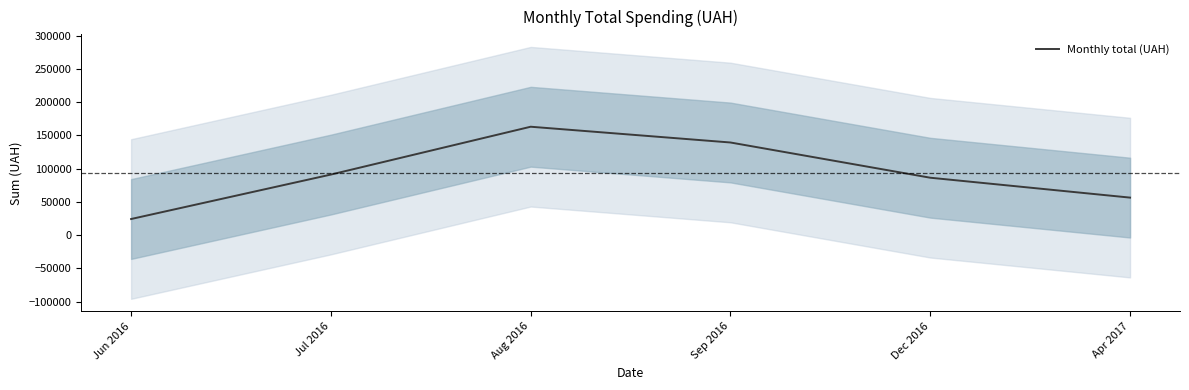

Which label corresponds to the smallest value in the chart?

Jun 2016